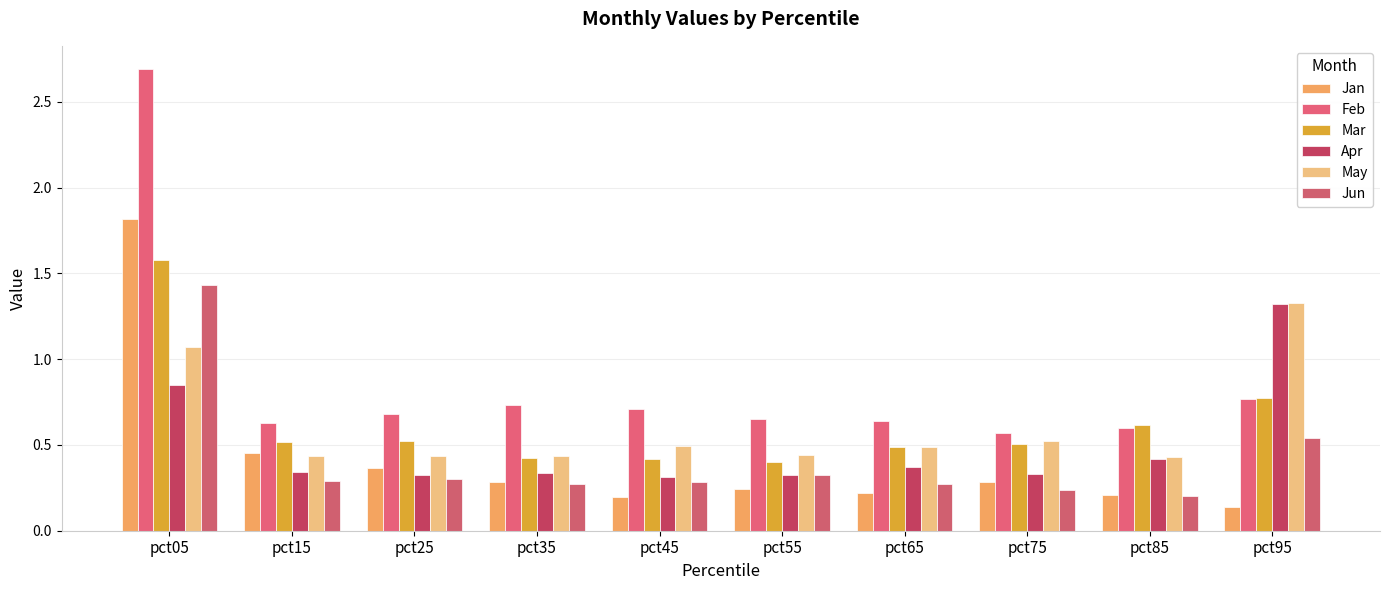

What is the sum of the Feb values at pct45 and pct65?

1.4